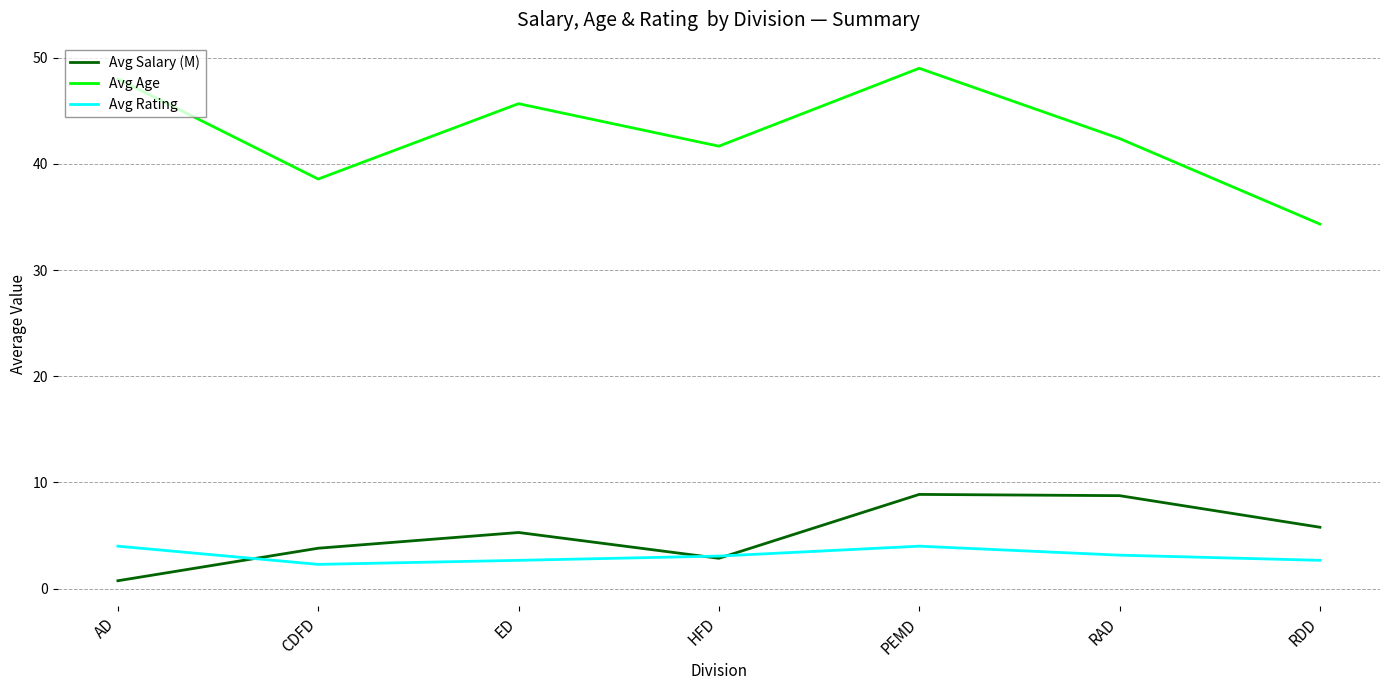

Between which two adjacent categories do Avg Rating and Avg Salary (M) first intersect?

AD and CDFD